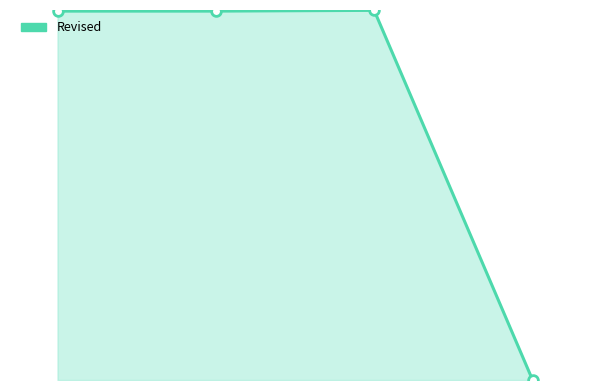

List the labels in order of value, largest first.

2010, 2005, 2010, 2021